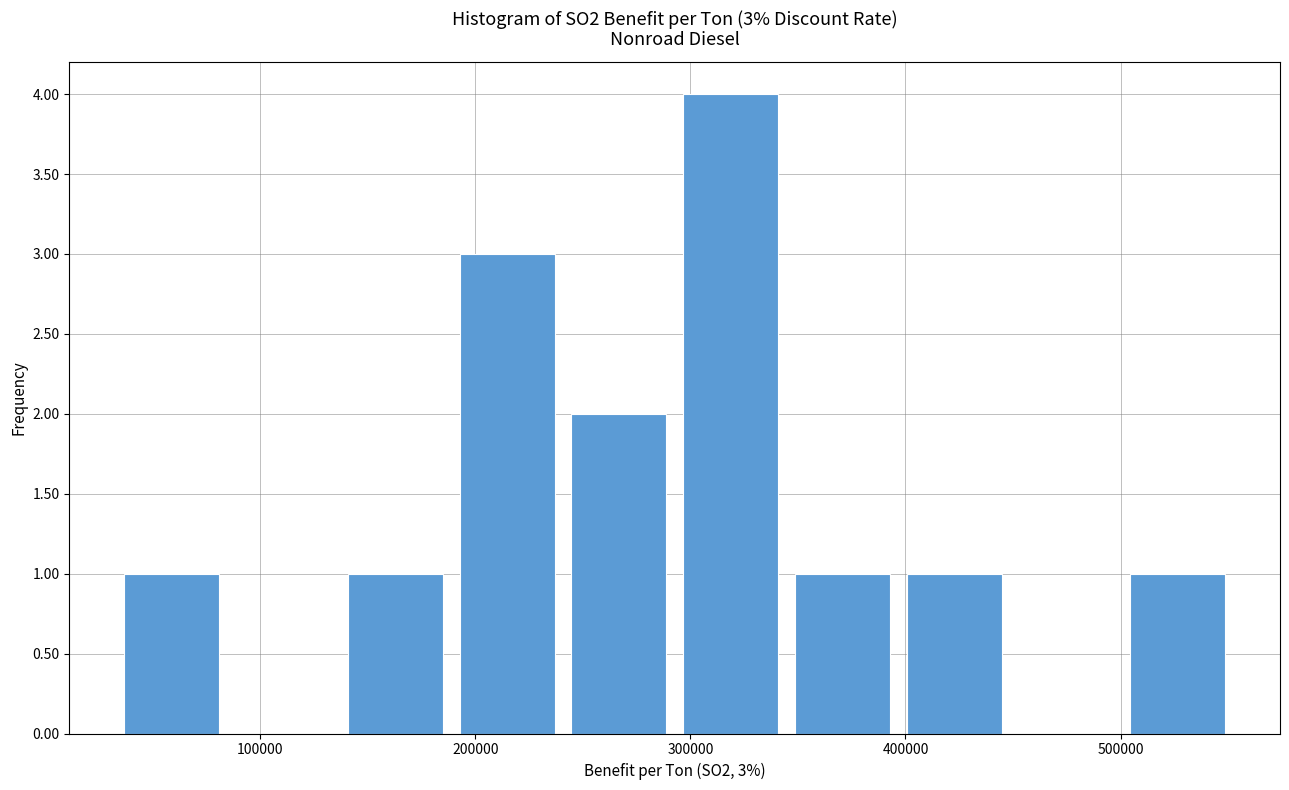

Which range on the x-axis has the tallest bar?

300000 to 350000